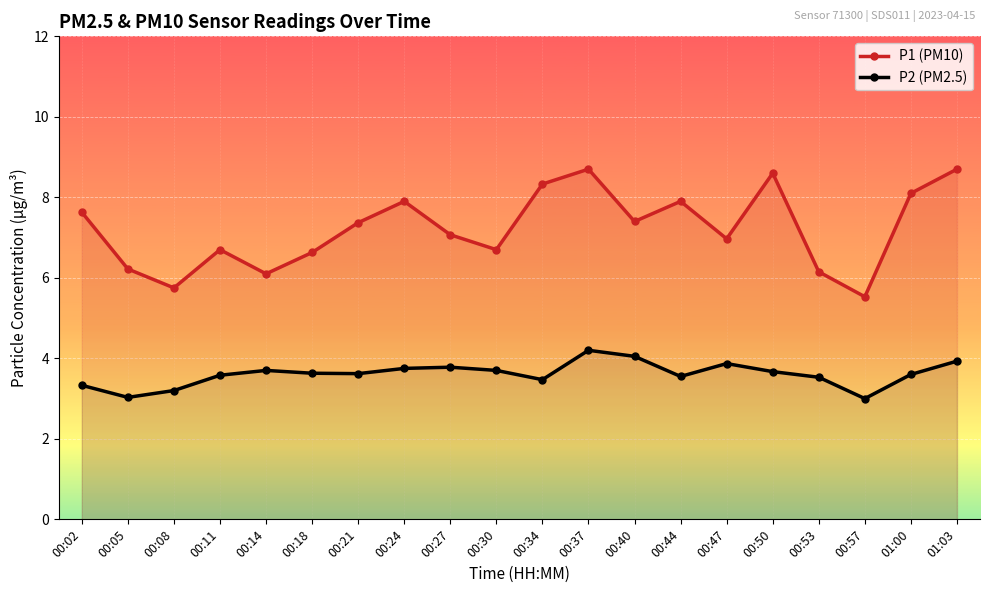

Where is P2 (PM2.5) nearest to the value 3?

00:57